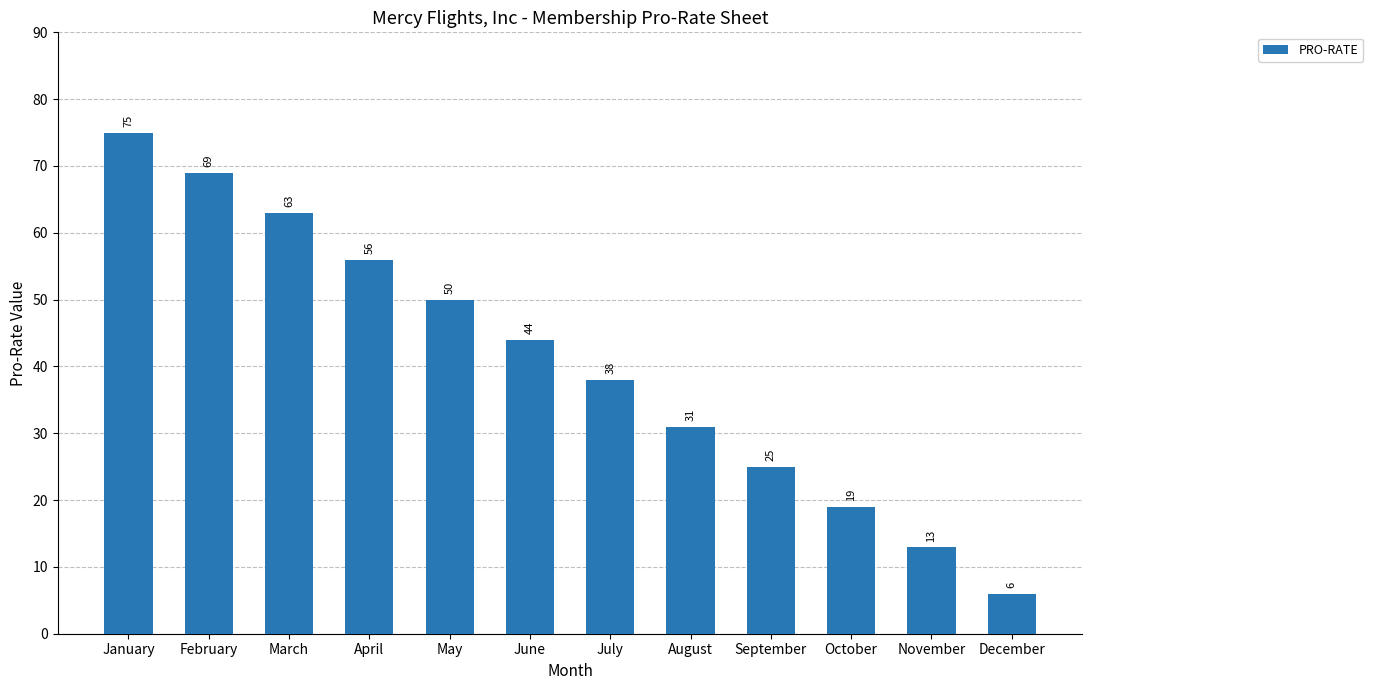

List the labels in order of value, smallest first.

December, November, October, September, August, July, June, May, April, March, February, January